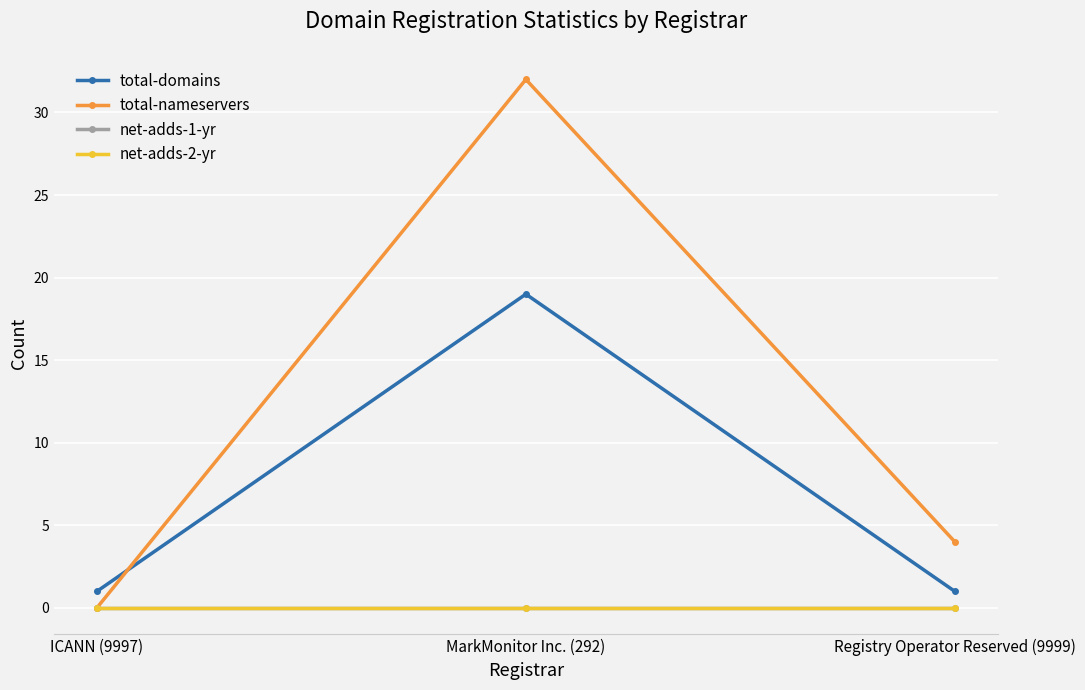

Is it true that total-domains equals 2 at ICANN (9997)?

False